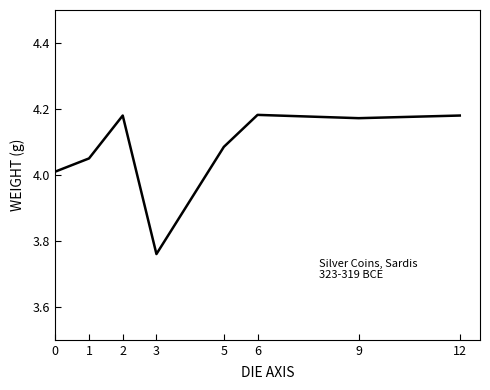

Does the chart display data point markers on the line(s)?

No